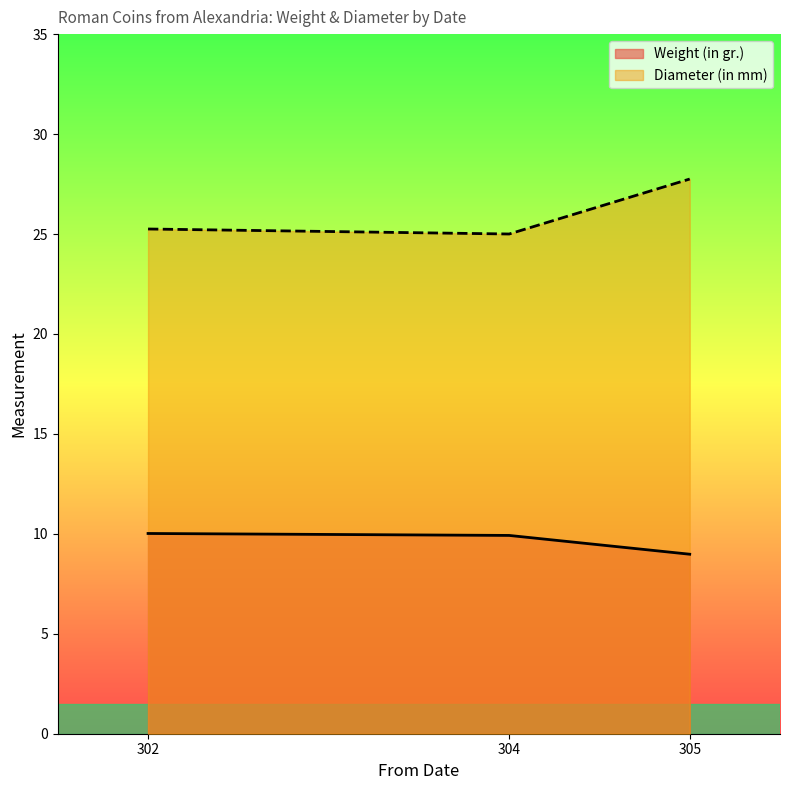

Does the chart have visible grid lines?

No